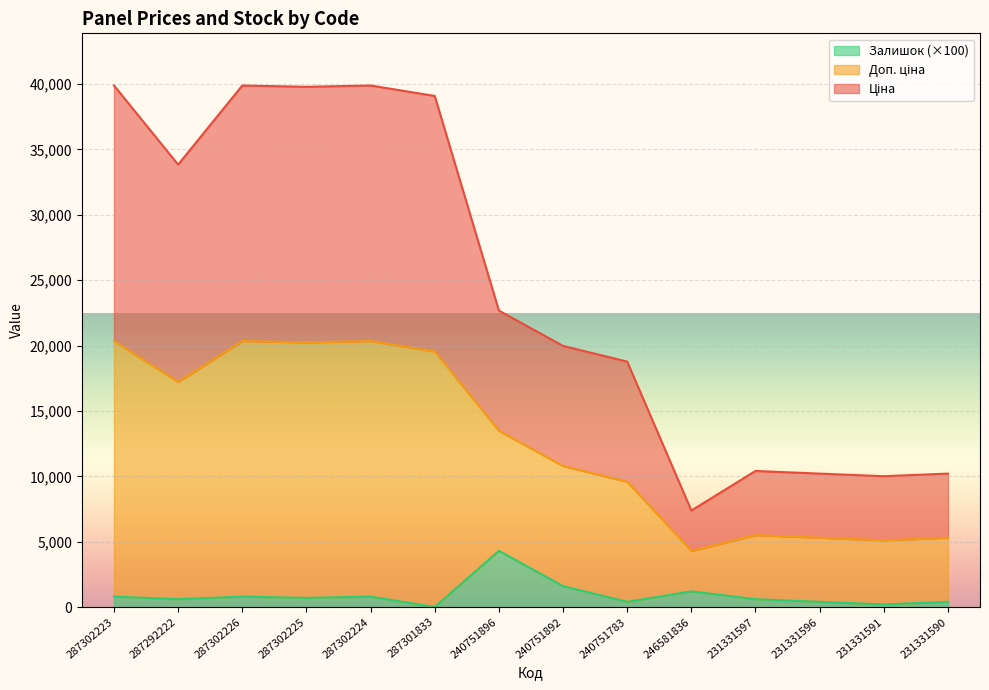

At which label does Доп. ціна reach its minimum?

246581836